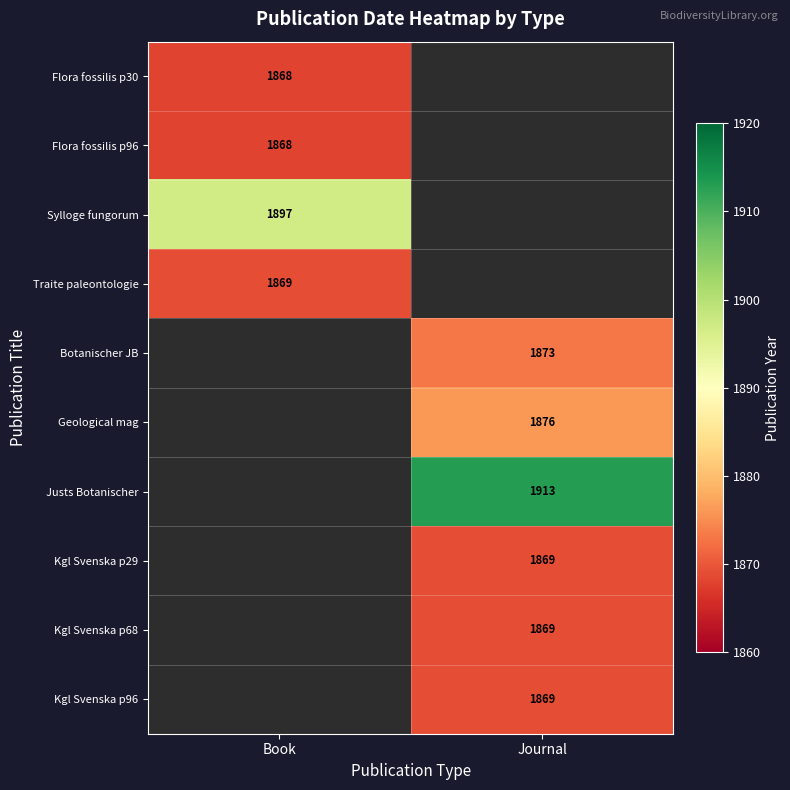

The value of Flora fossilis p96 at Book is 1868. True or false?

True